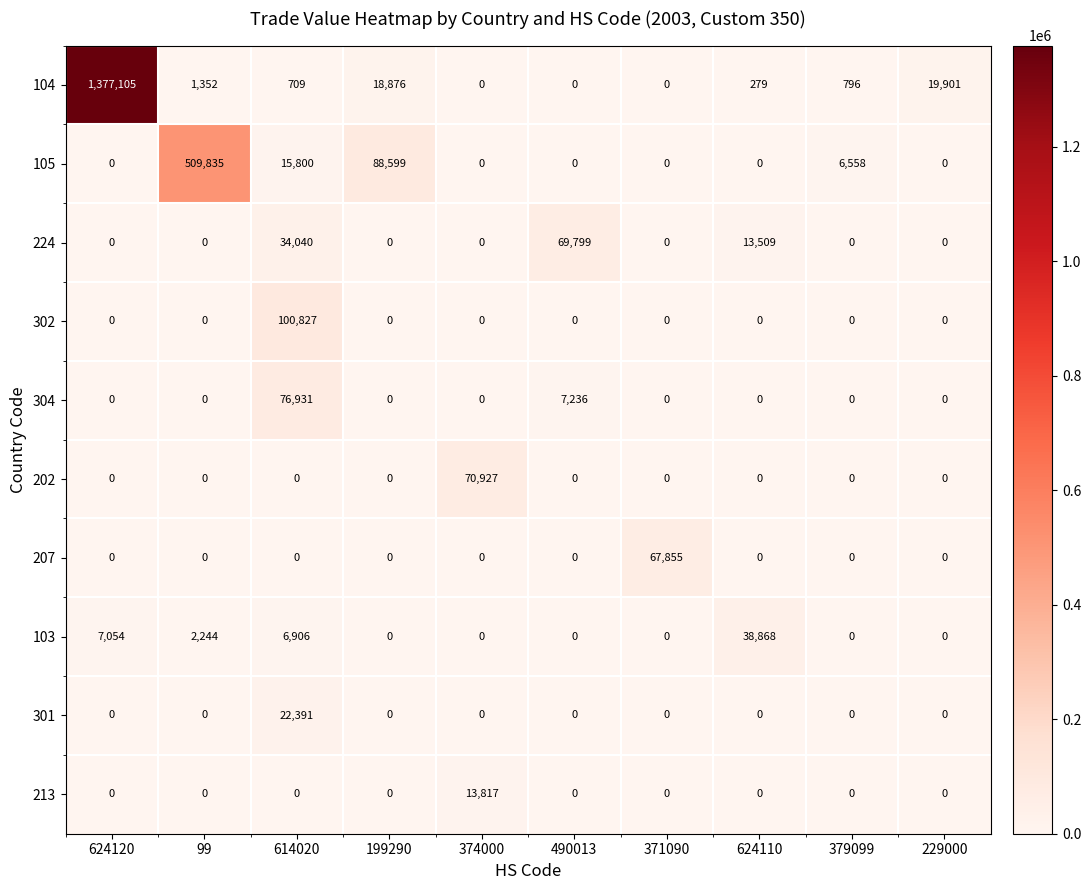

What is the average value of the 207 series?

6786